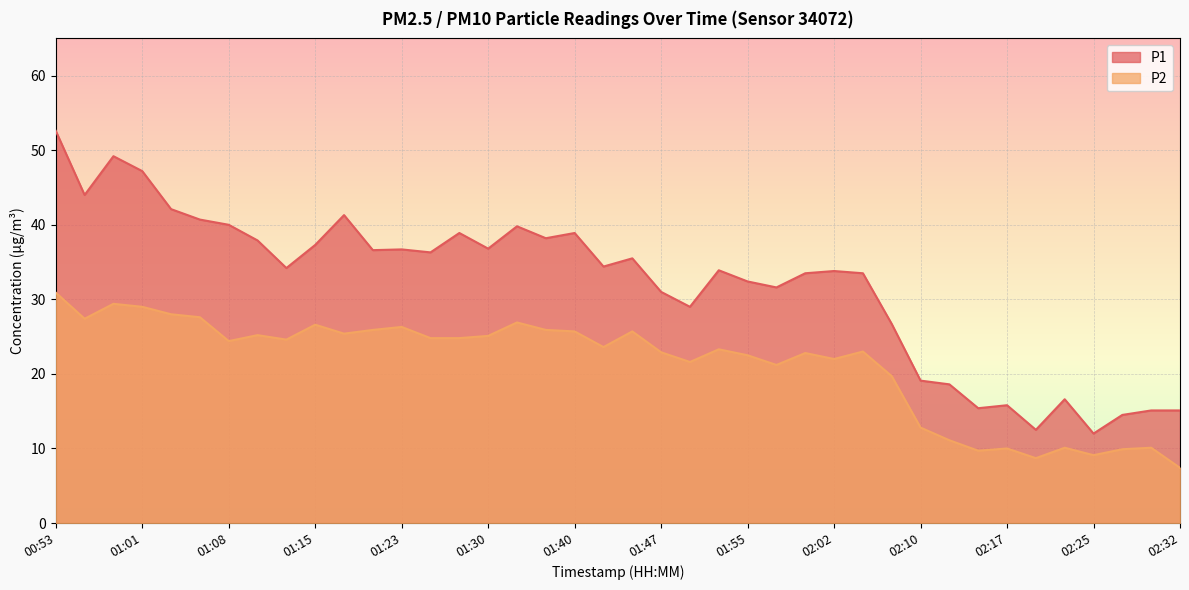

Which category has the highest value across all series?

00:53